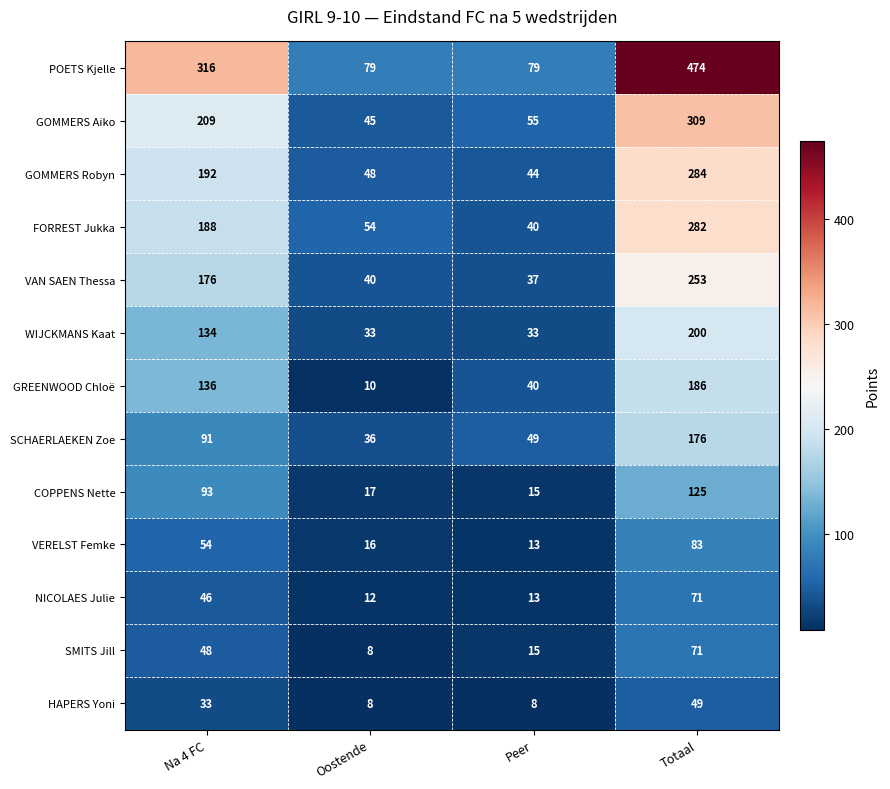

What is the difference between the maximum and minimum values in the SMITS Jill series?

63